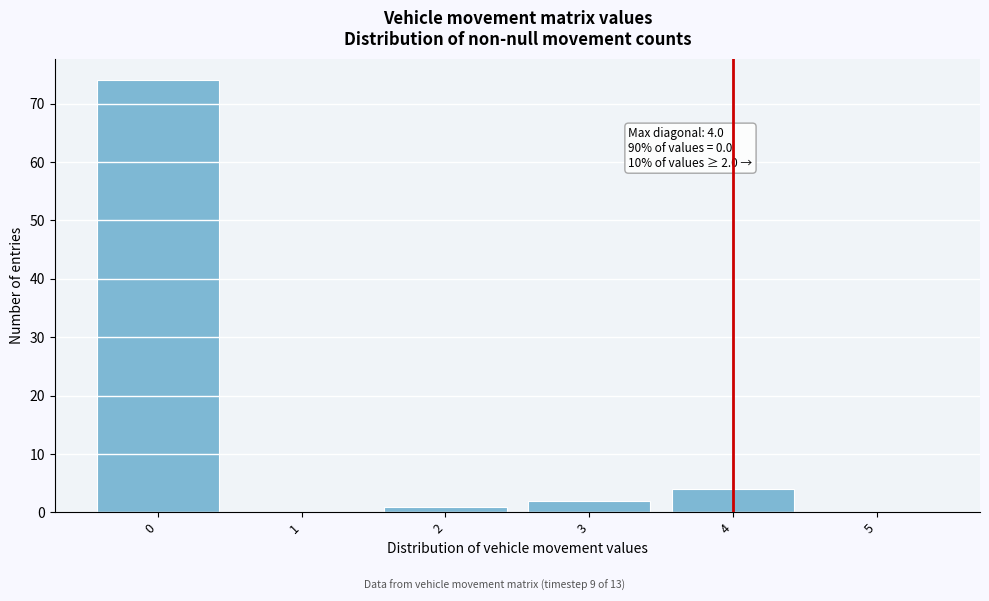

Which range on the x-axis has the tallest bar?

-0.5 to 0.5